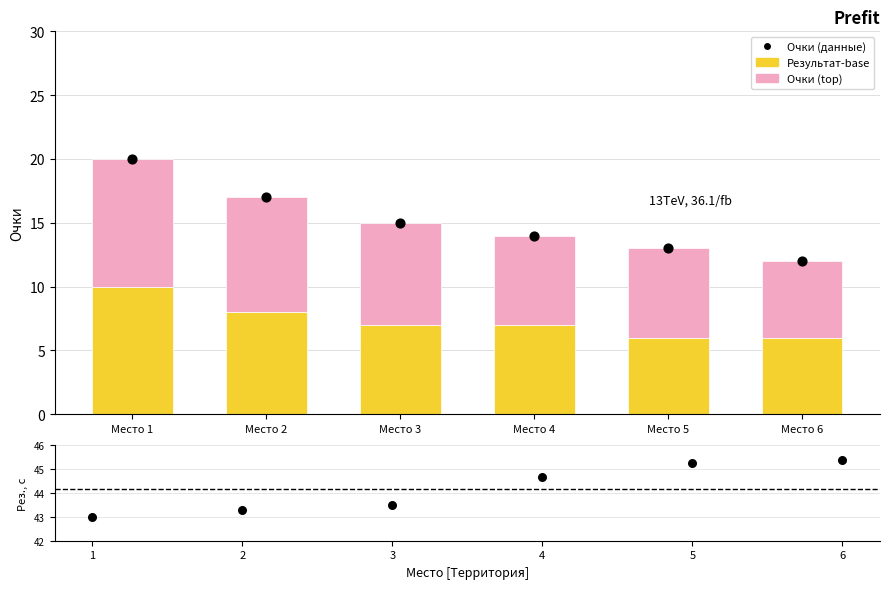

Which series has the widest spread of Y values?

Очки (данные)